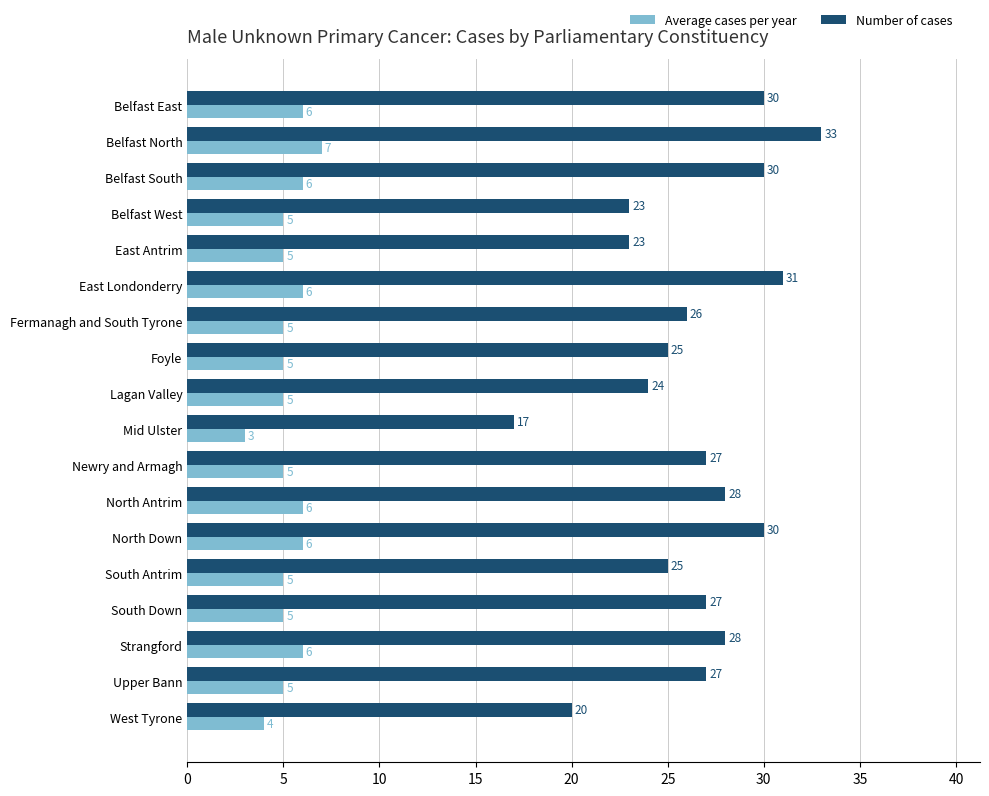

How many series are shown in this chart?

2